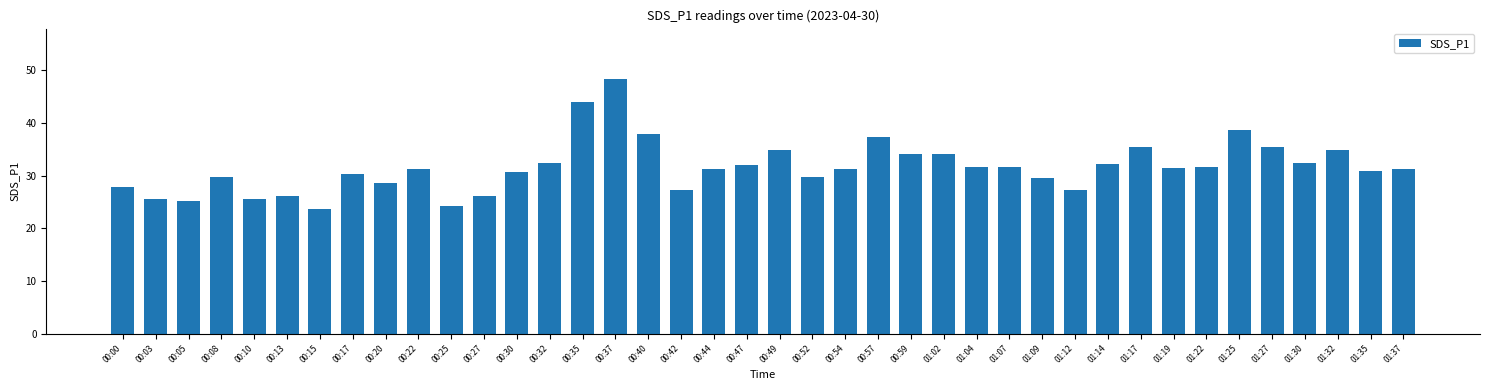

What is the sum of all values?

1263.2